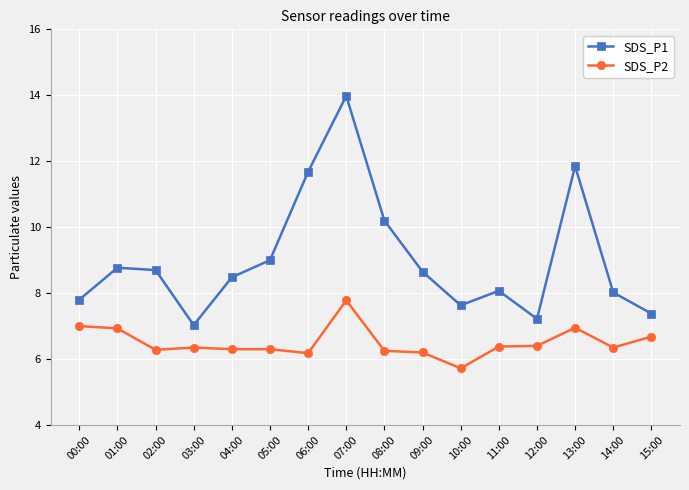

At which category is the sum across all series the highest?

07:00